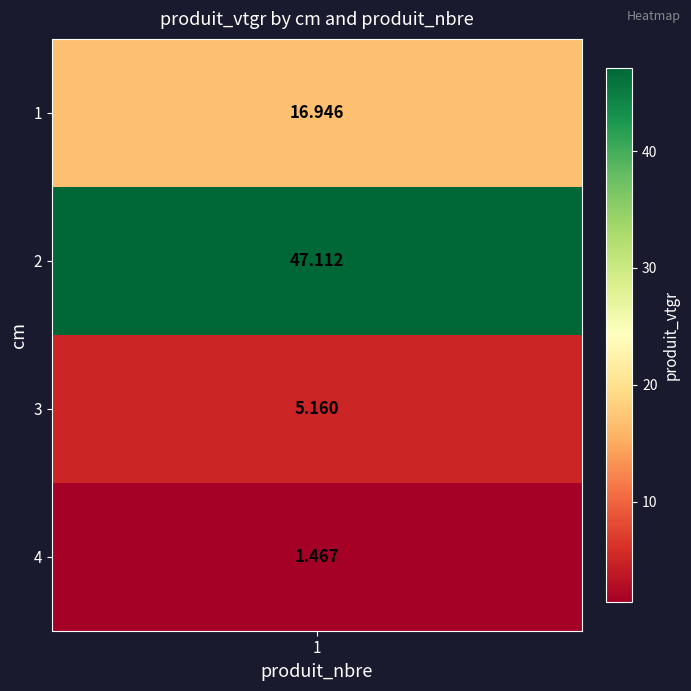

What is the difference between the maximum and minimum values?

45.6